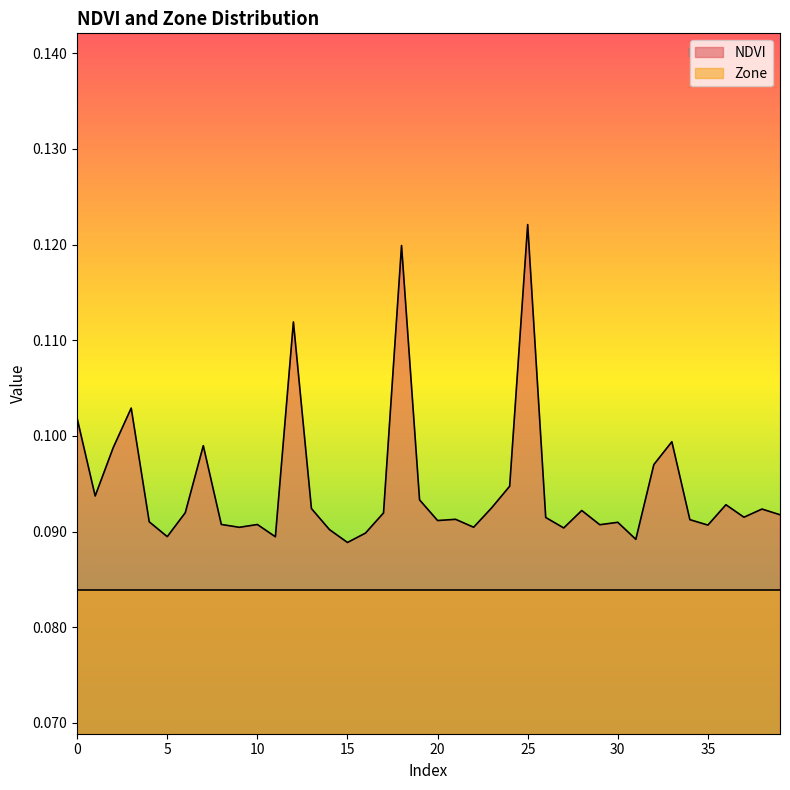

Count the values in the range 0 to 1.

40